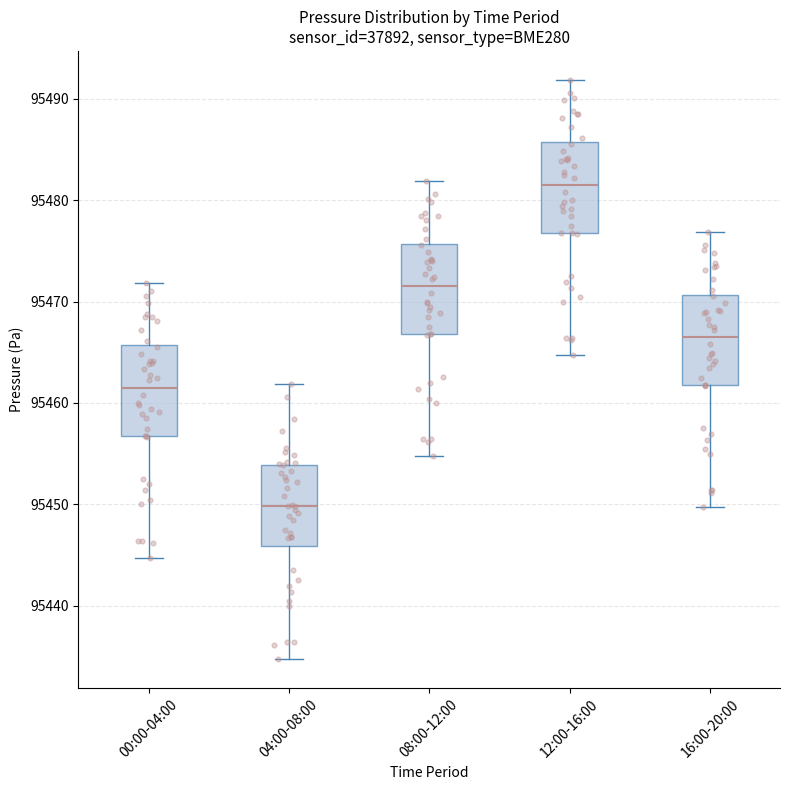

Which box's median line is the lowest?

04:00-08:00